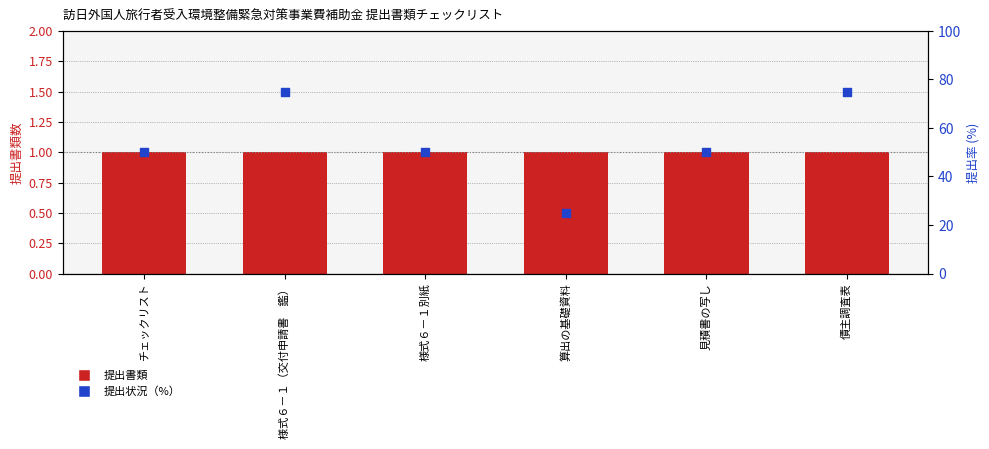

At which category is the sum across all series the highest?

様式６－１（交付申請書　鑑）